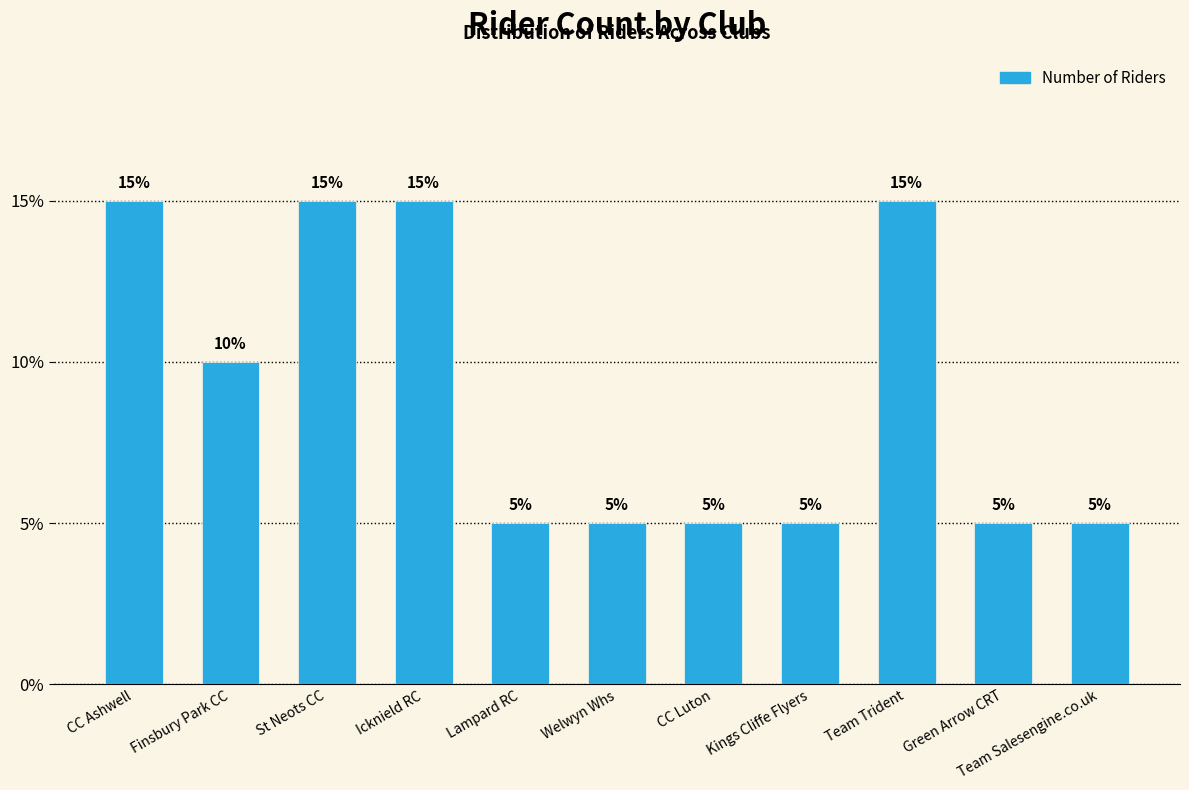

Which has a higher value, Team Salesengine.co.uk or Finsbury Park CC?

Finsbury Park CC